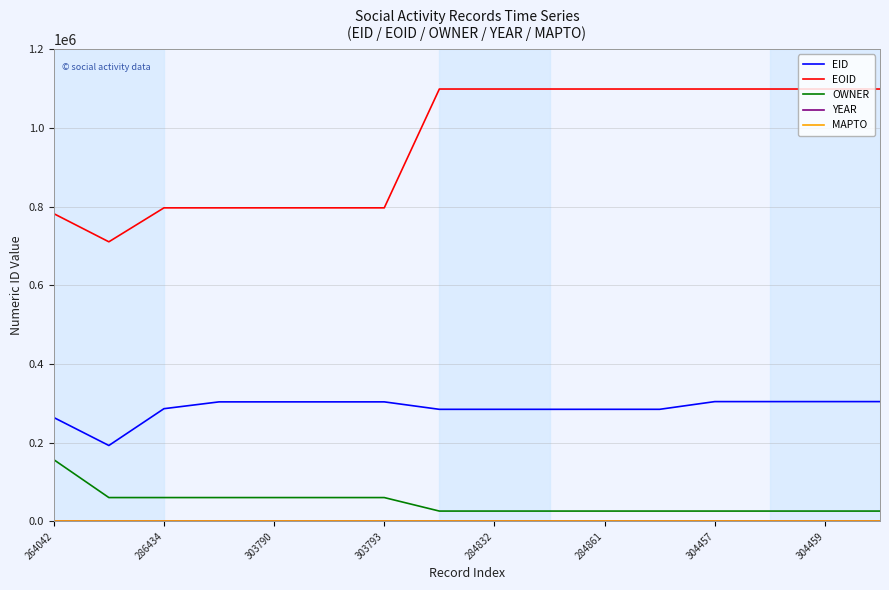

Which series has the largest total across all categories?

EOID